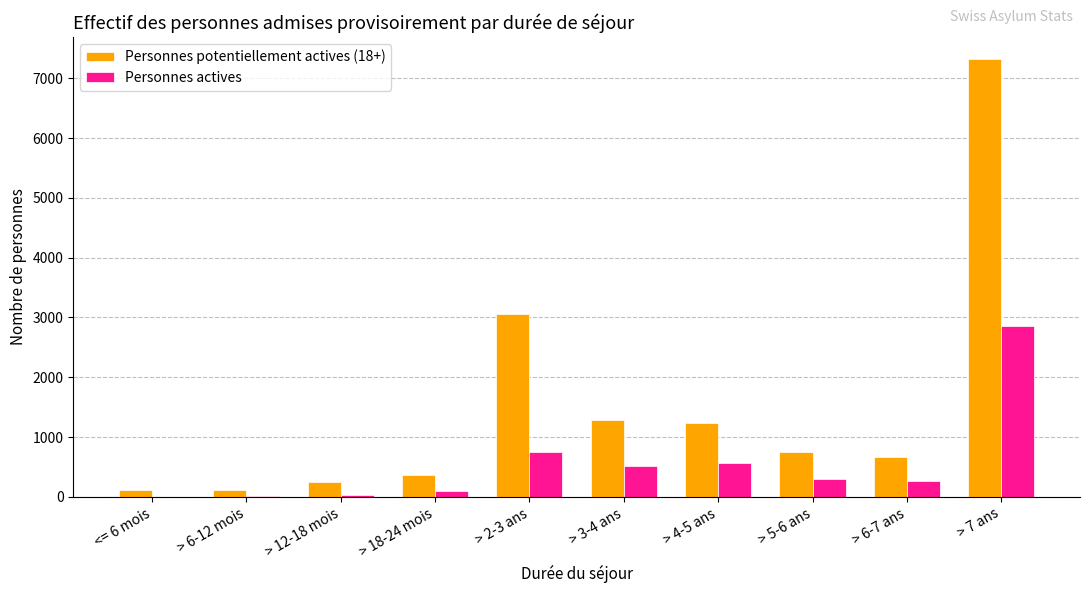

At which label is Personnes potentiellement actives (18+) closest to 3715?

> 2-3 ans